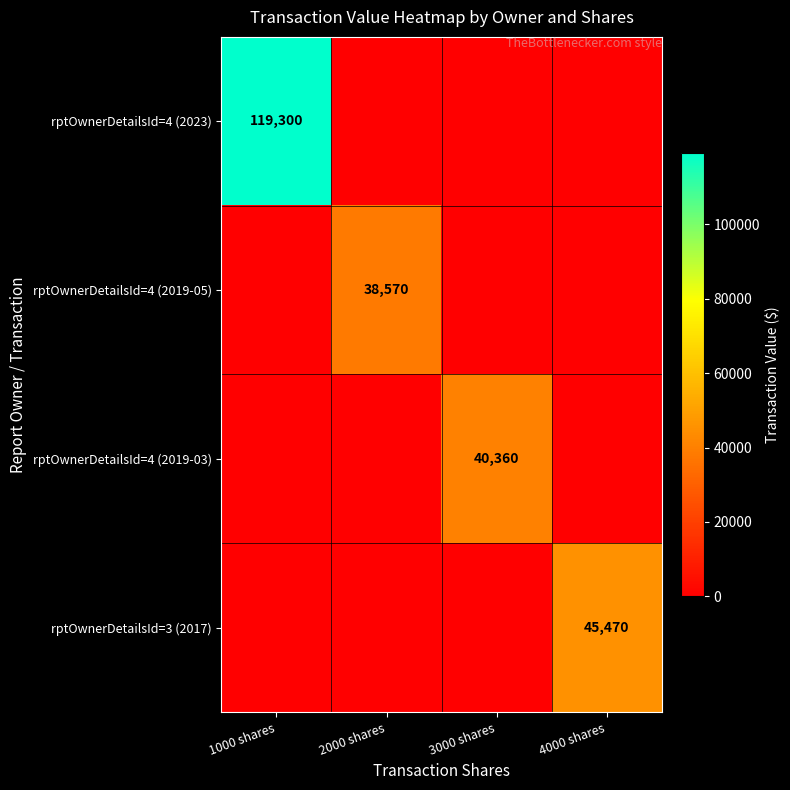

The rptOwnerDetailsId=4 (2019-03) series shows 40360 at 3000 shares. True or false?

True